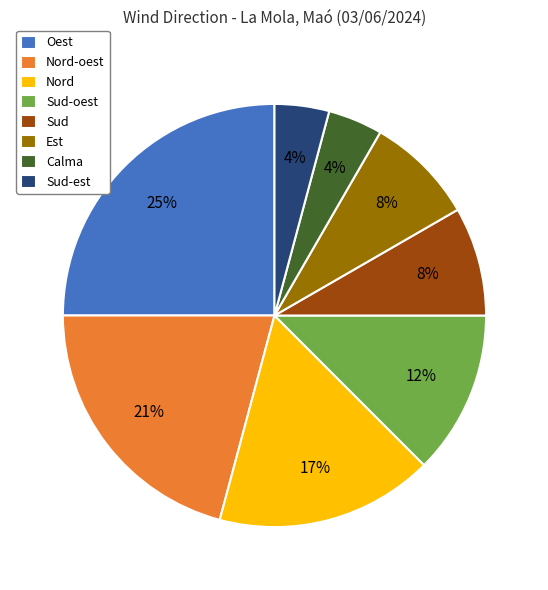

Does Nord-oest represent more than half of the total?

No